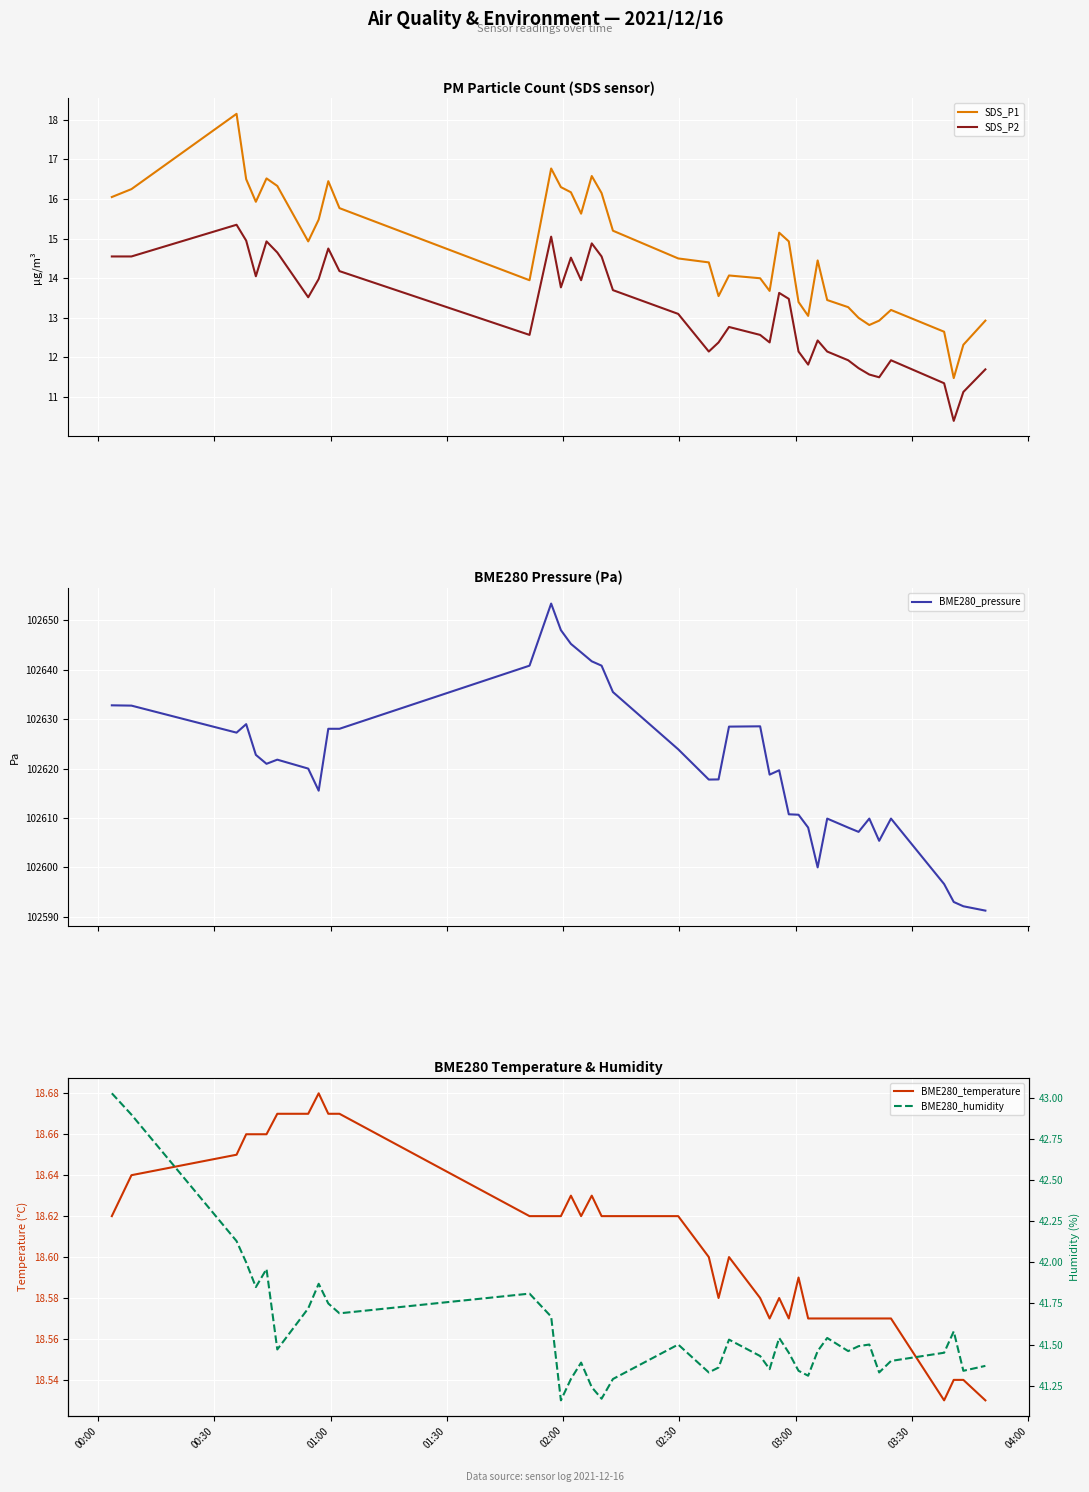

What are all the series names shown in the legend?

SDS_P1, SDS_P2, BME280_pressure, BME280_temperature, BME280_humidity